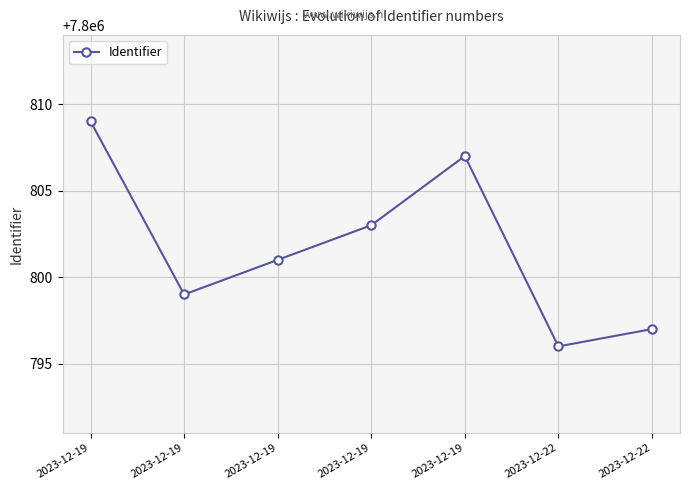

Reading left to right, transcribe all the data shown in this chart.

7800809	7800799	7800801	7800803	7800807	7800796	7800797